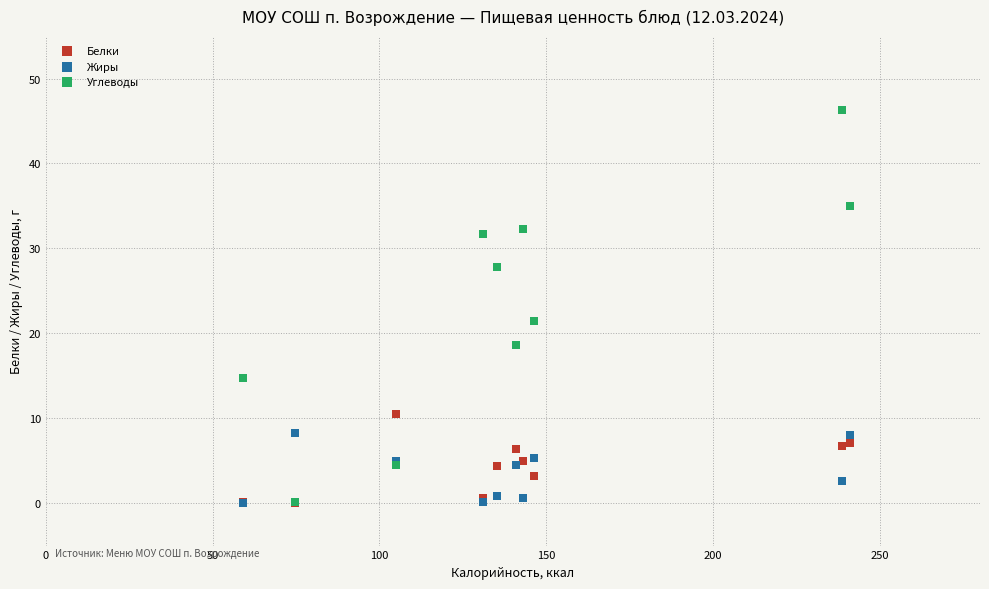

In the Углеводы series, what Y value is closest to 23?

21.4